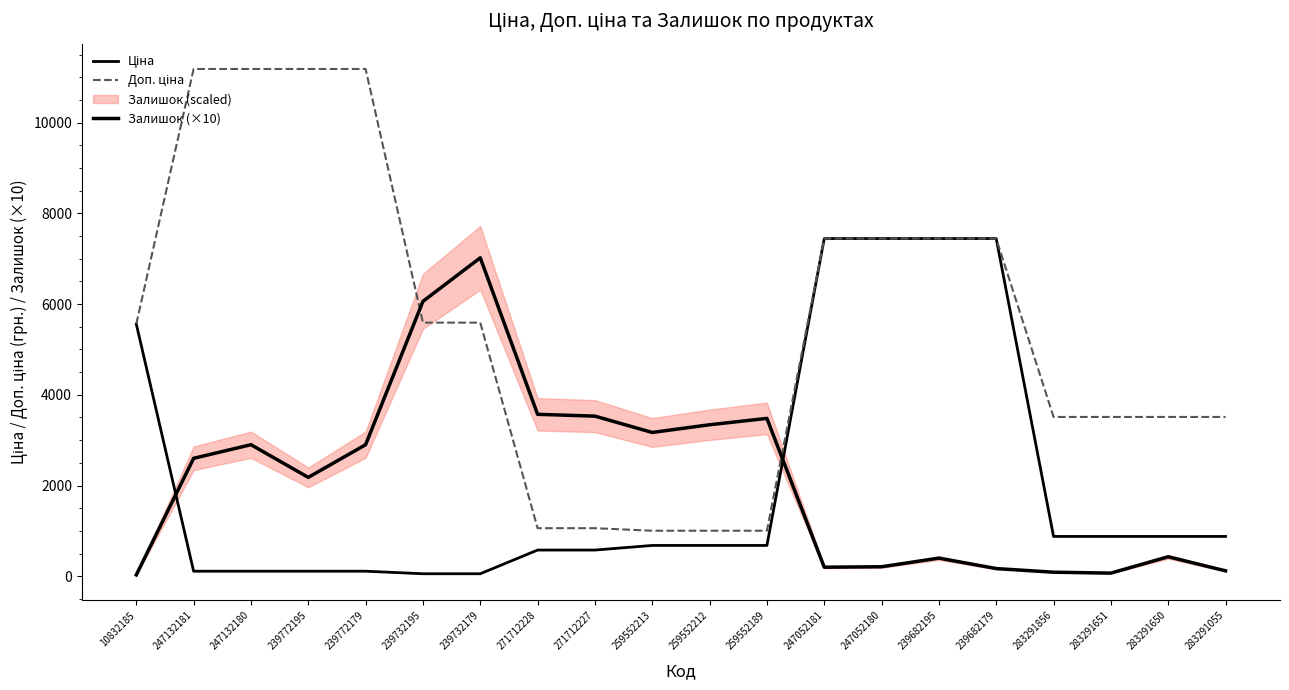

Between 247052181 and 247132181, which is larger?

247052181